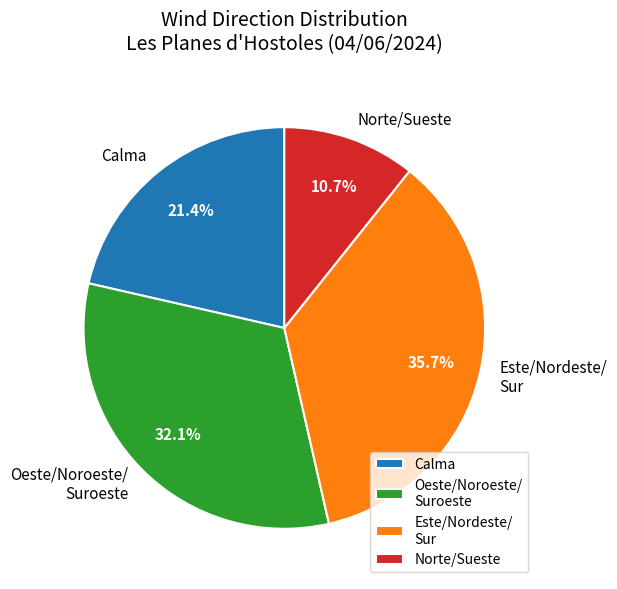

How much of the chart is everything except Oeste/Noroeste/ Suroeste?

67.9%